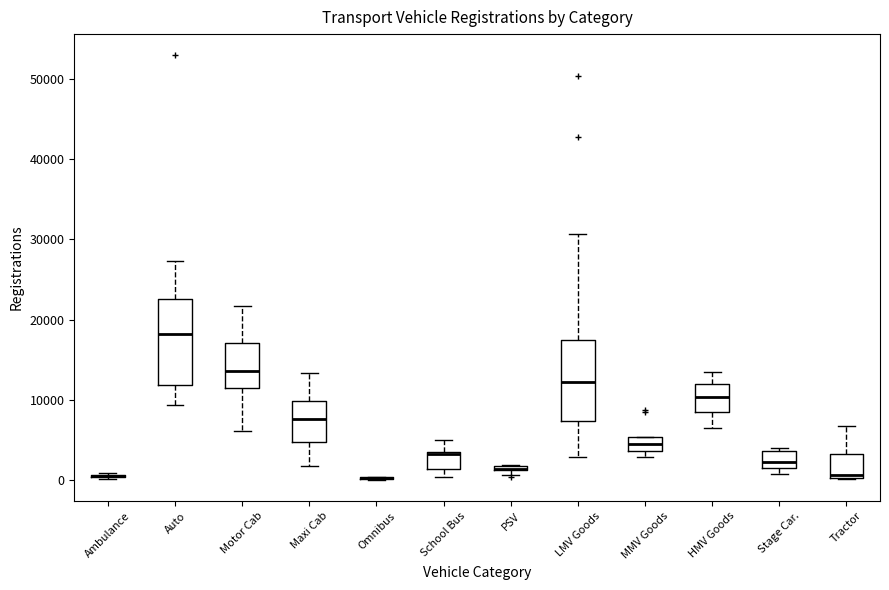

Where is the lower edge of the box for LMV Goods on the y-axis? The values are not printed on the chart, so give them approximately, as read against the axis.

7000